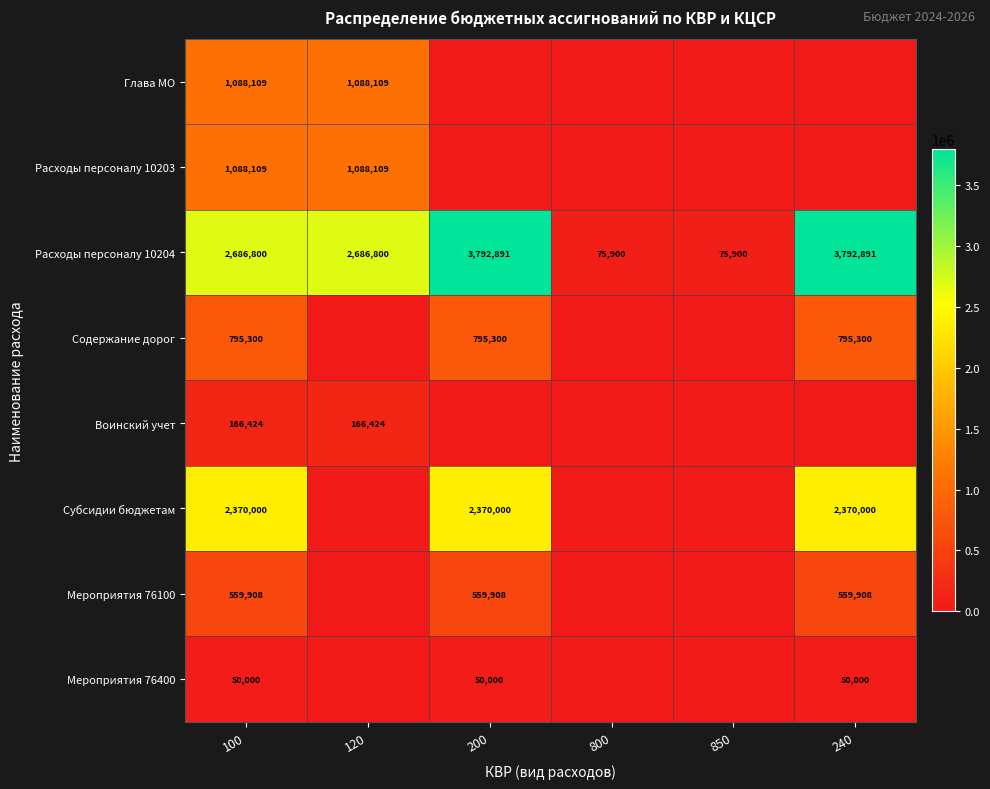

Is it true that Мероприятия 76100 equals 191837 at 240?

False